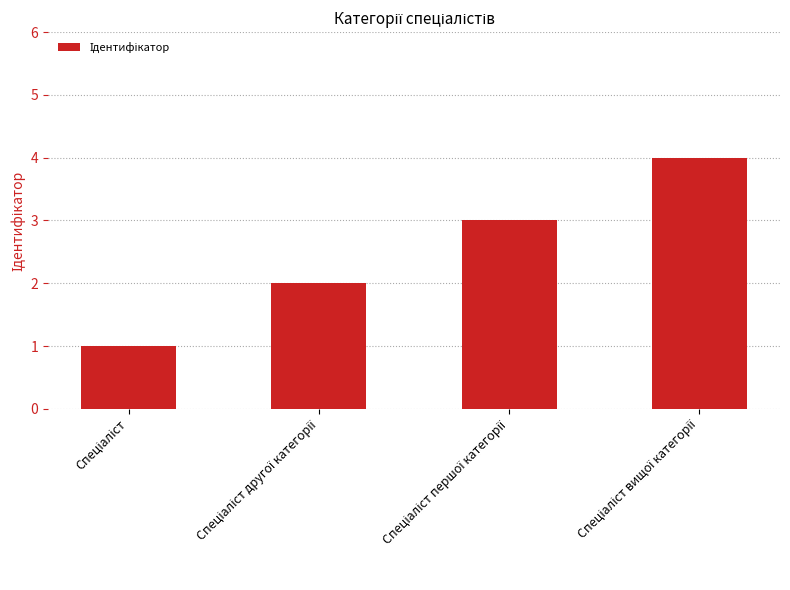

How many values are between 2 and 4?

3